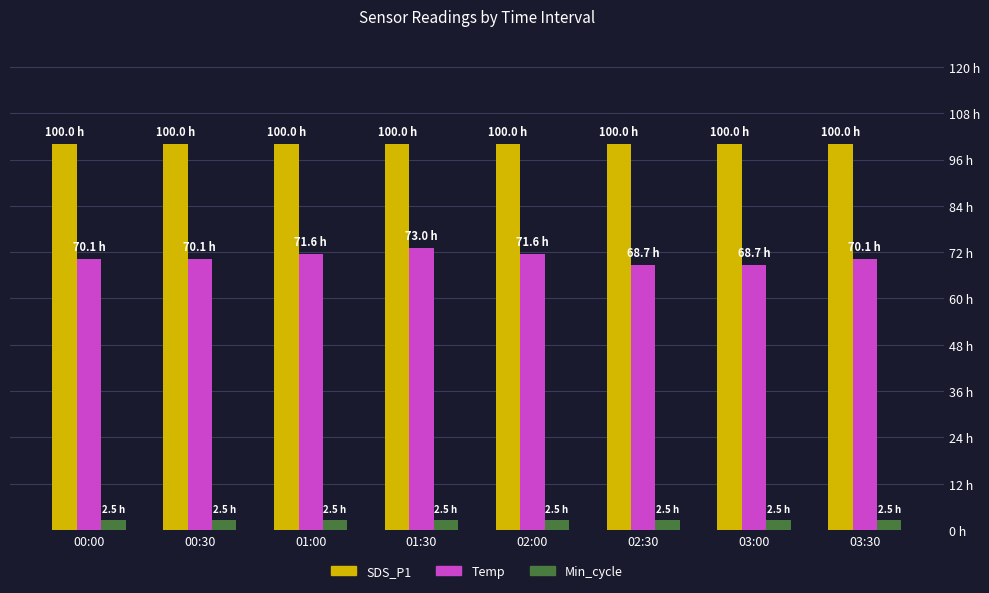

Reading right to left, what are all the values shown in this chart?

SDS_P1: 100.0	100.0	100.0	100.0	100.0	100.0	100.0	100.0
Temp: 70.1	68.7	68.7	71.6	73.0	71.6	70.1	70.1
Min_cycle: 2.5	2.5	2.5	2.5	2.5	2.5	2.5	2.5